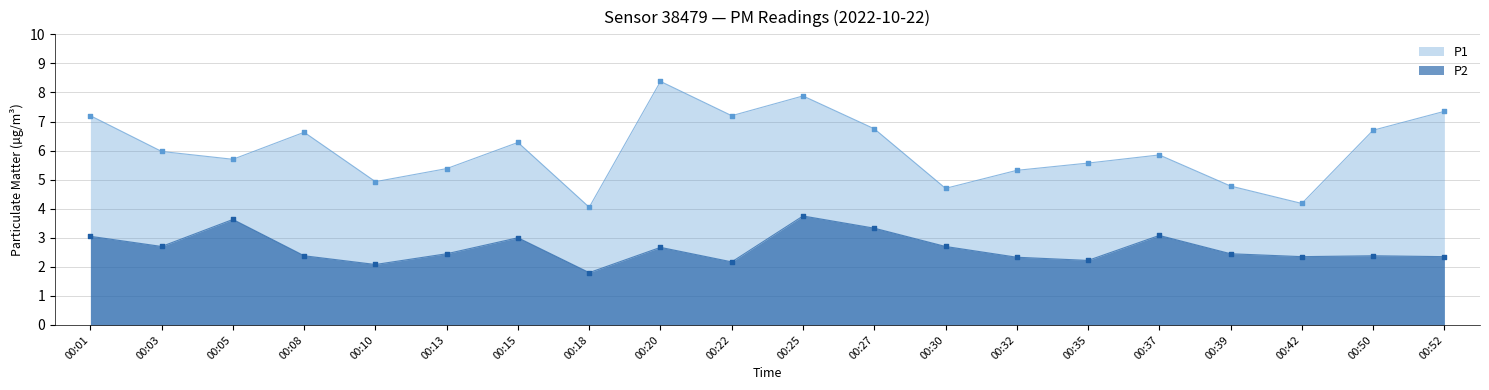

Which series has the largest total across all categories?

P1